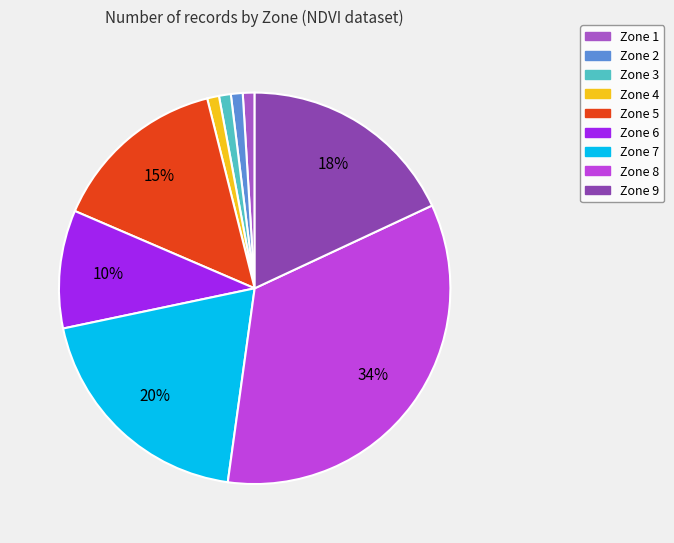

What is the ratio of the value at Zone 5 to the value at Zone 1?

15.0